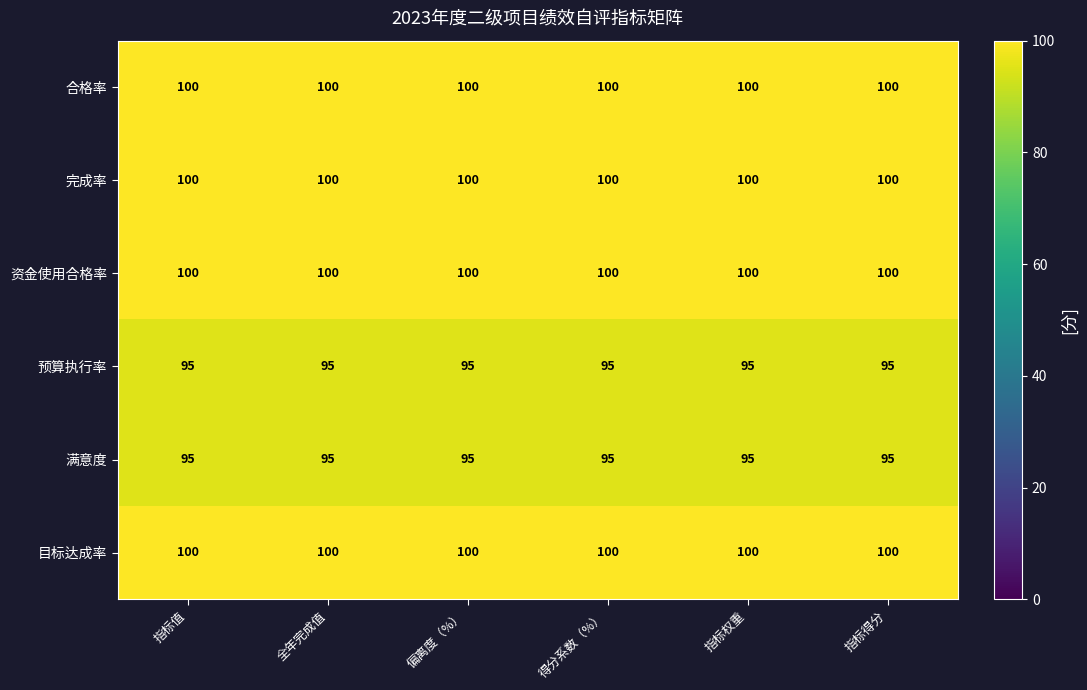

What is the approximate value of 预算执行率 at 全年完成值?

95